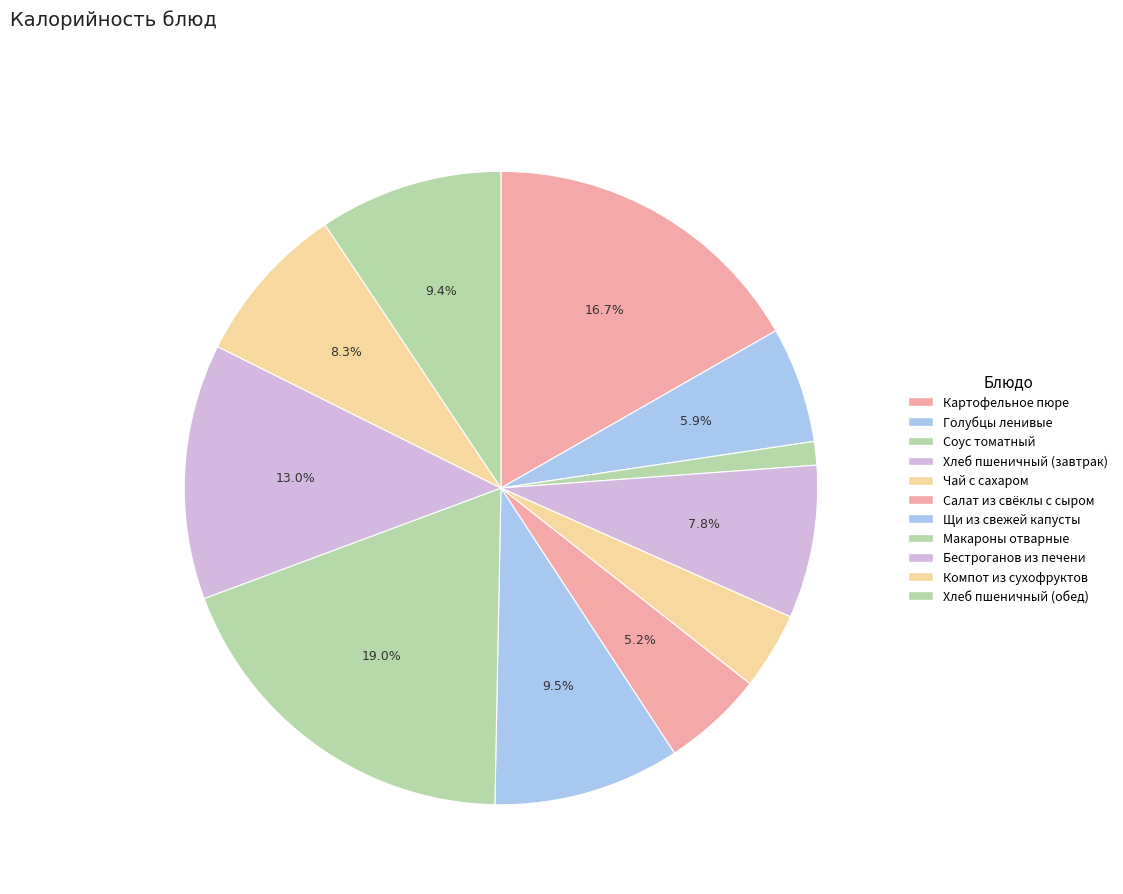

What is the total percentage of Компот из сухофруктов and Картофельное пюре?

25.0%